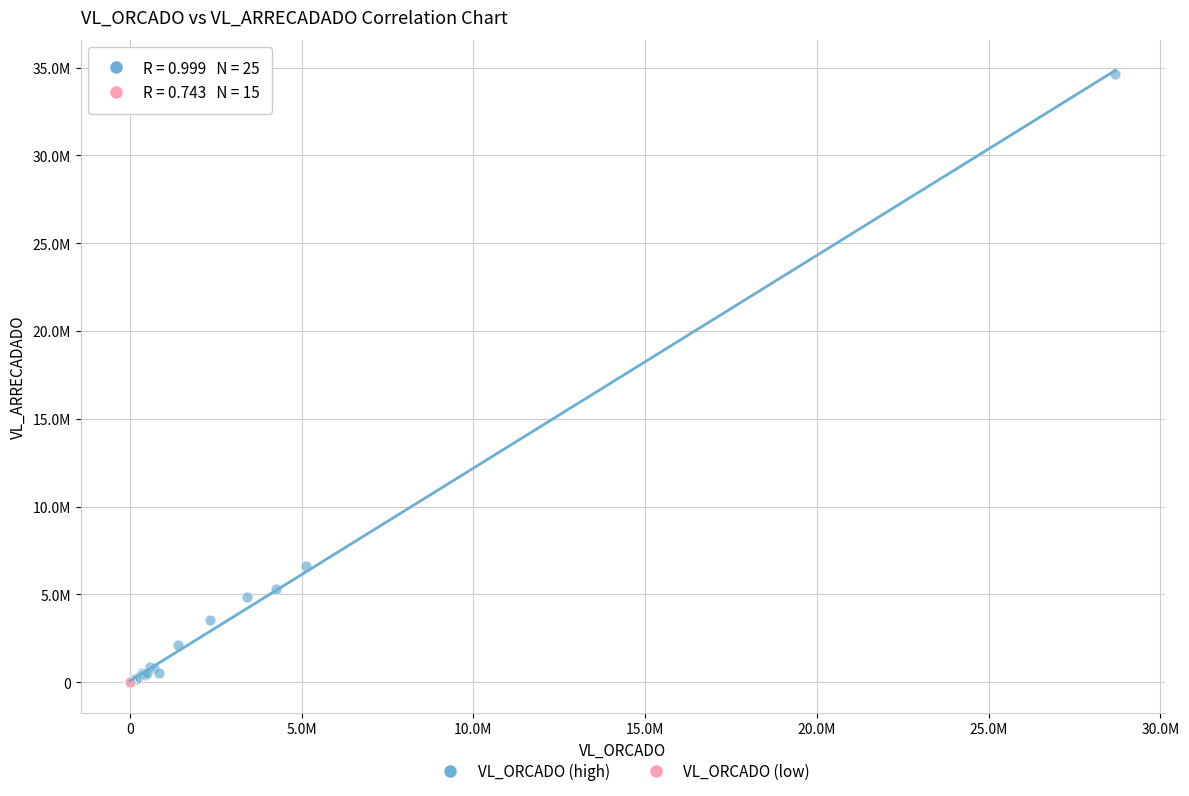

Which series has the largest Y range (max minus min)?

VL_ORCADO (high)